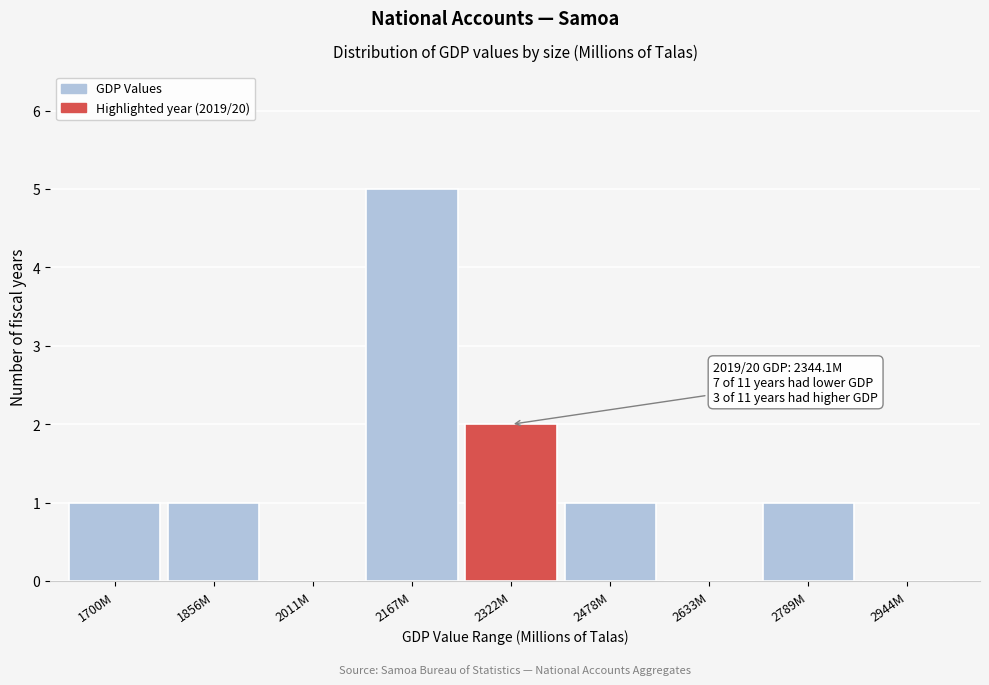

Reading right to left, extract all data points from this chart.

2944M=0	2789M=1	2633M=0	2478M=1	2322M=2	2167M=5	2011M=0	1856M=1	1700M=1